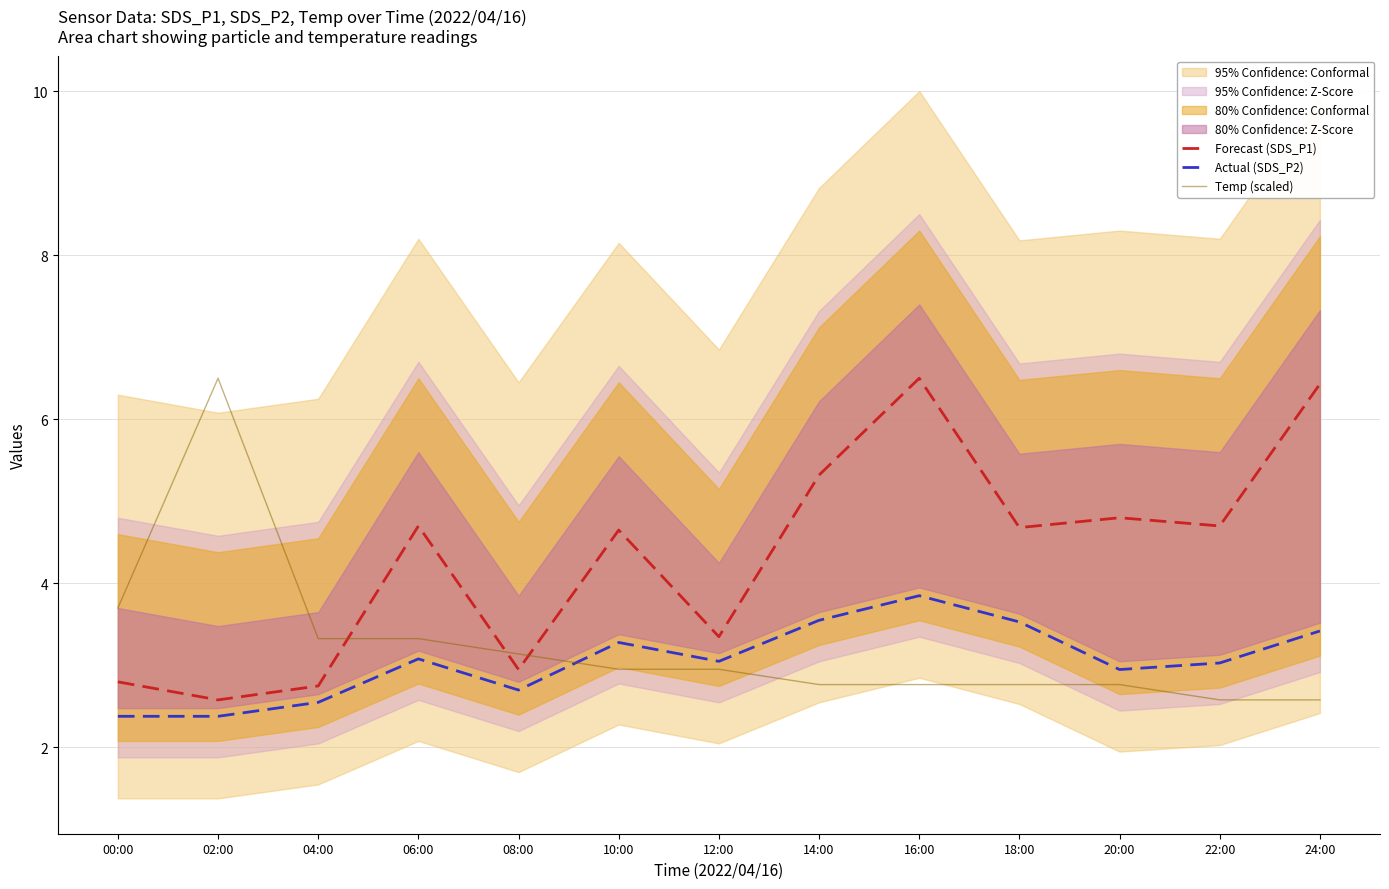

Which category has the highest value across all series?

16:00